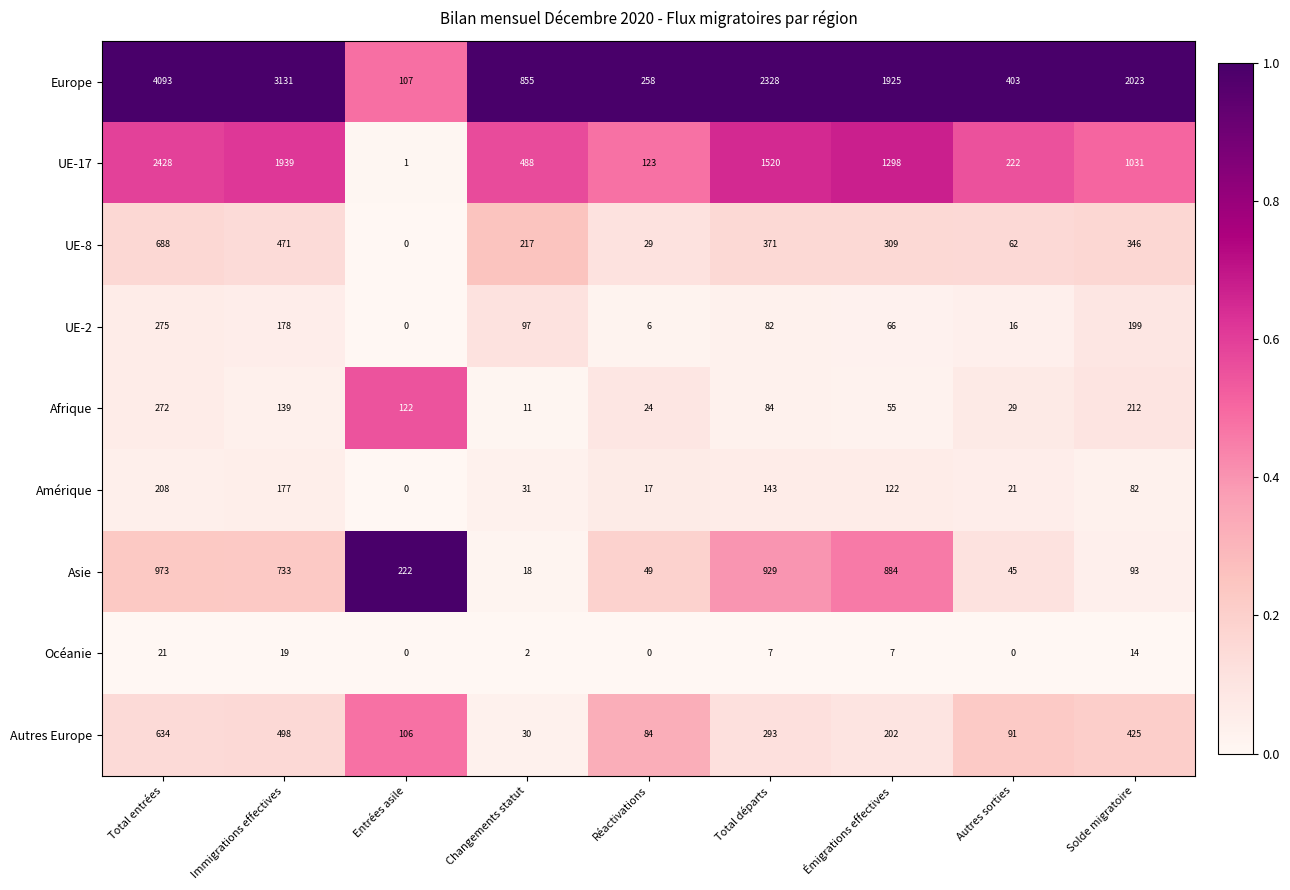

At Total départs, list the series in order from largest to smallest.

Europe, UE-17, Asie, UE-8, Autres Europe, Amérique, Afrique, UE-2, Océanie